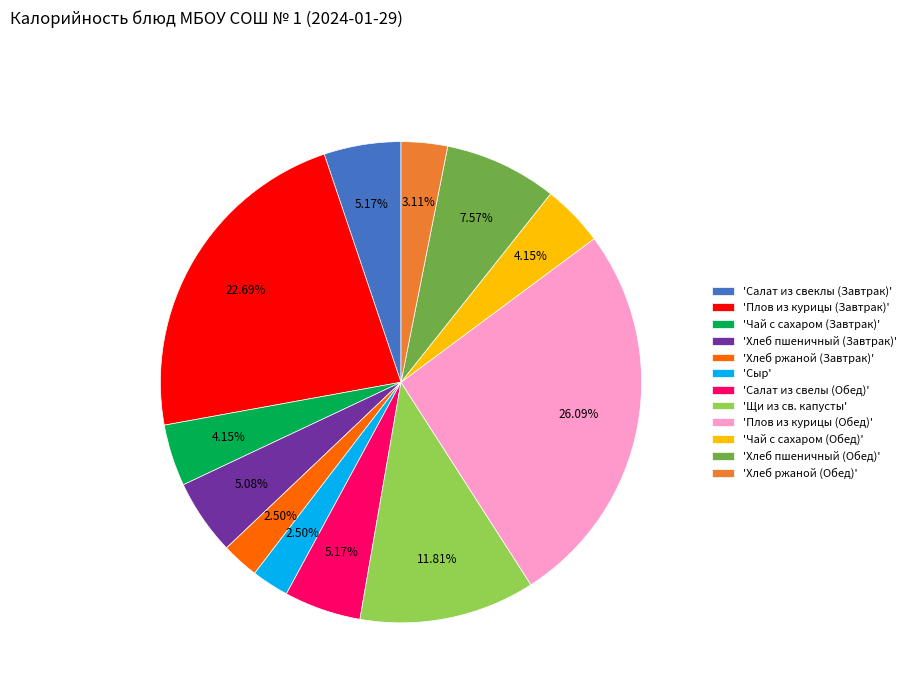

Does 'Плов из курицы (Завтрак)' account for over 50% of the chart?

No